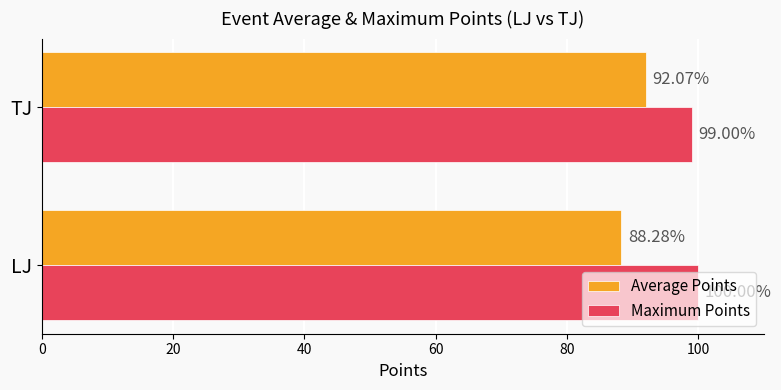

How many data points in Average Points are less than 92?

1